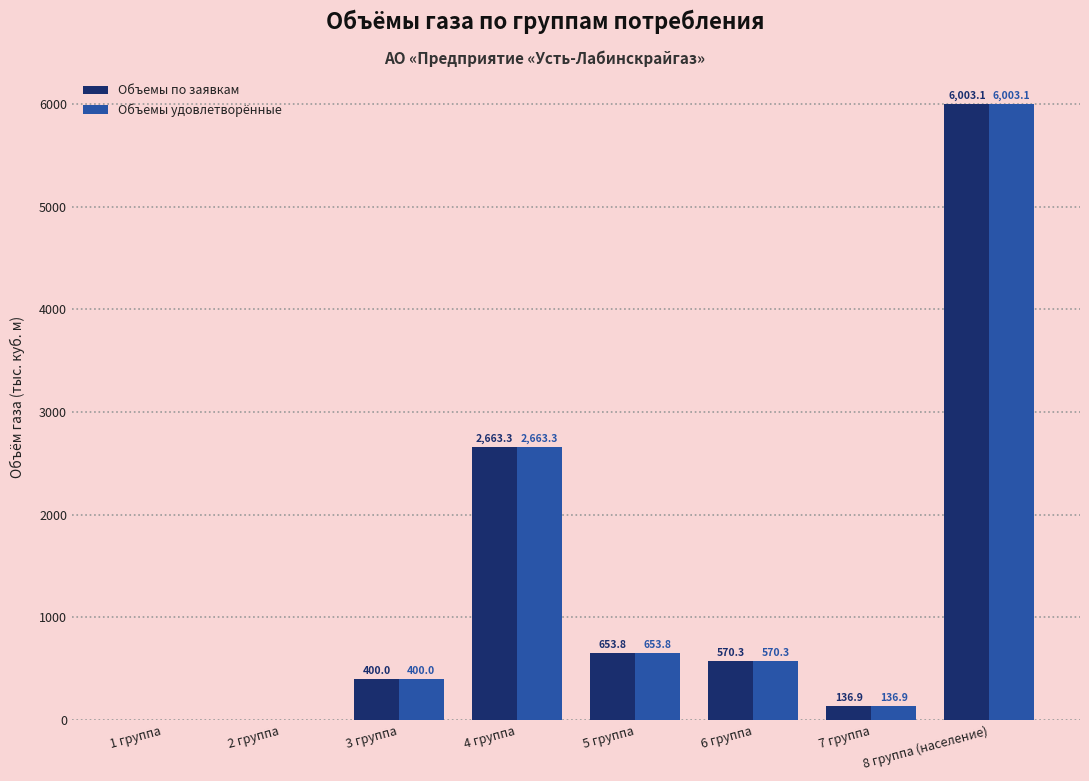

What is the average value of the Объемы удовлетворённые series?

1303.4